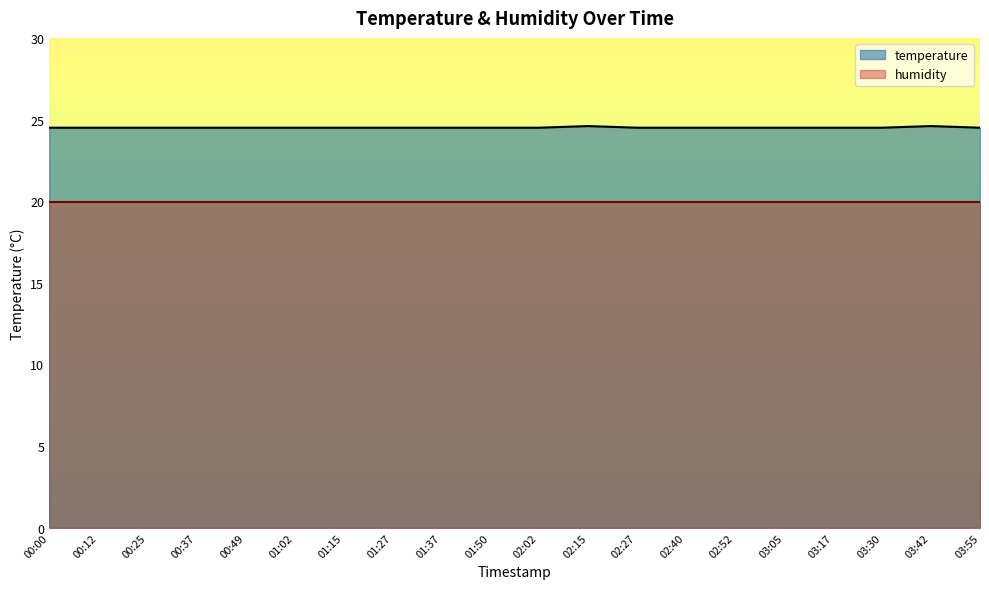

How many distinct data groups are displayed?

2